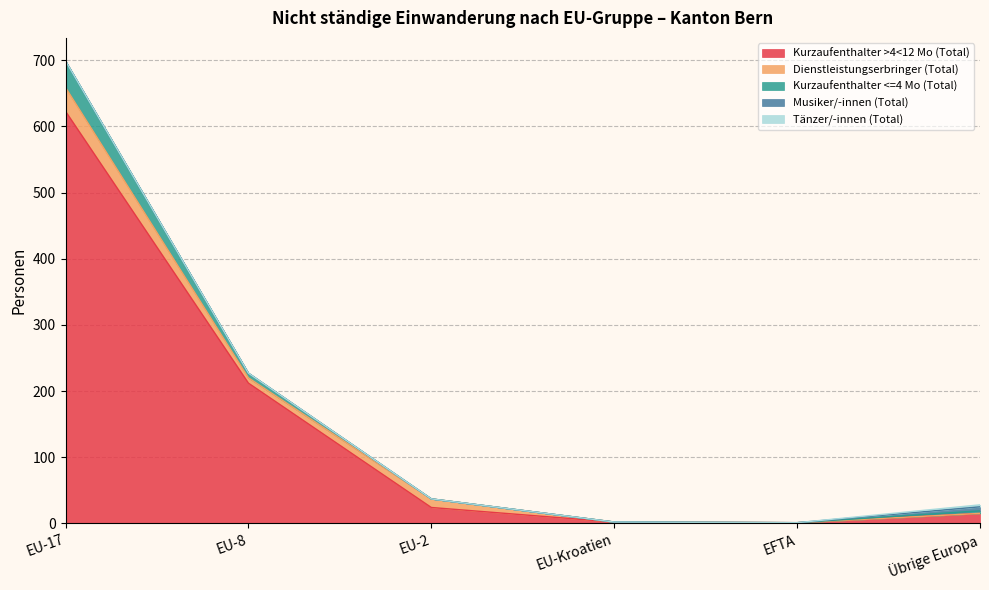

At how many categories does at least one series exceed 691?

1